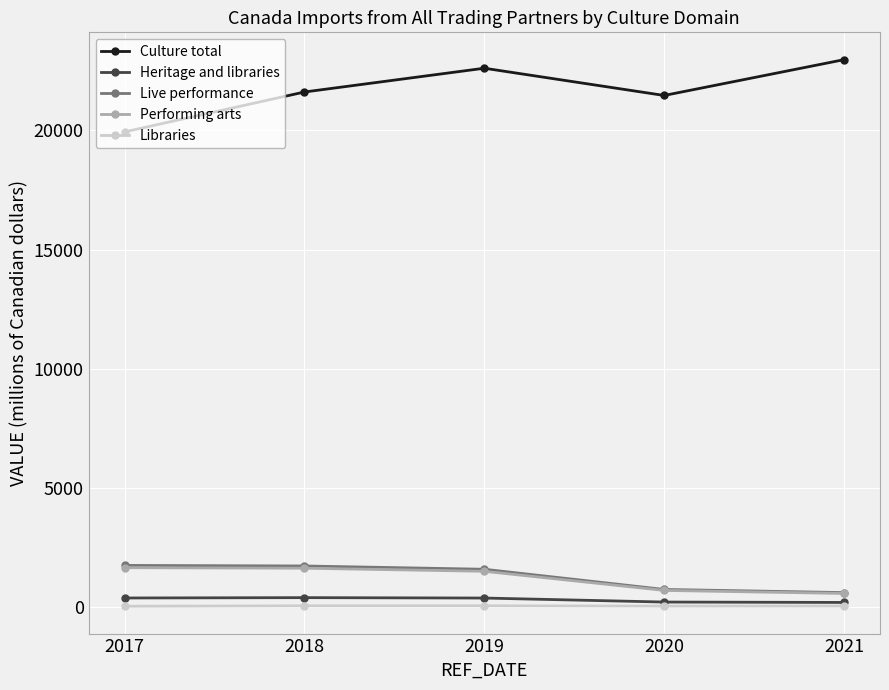

What is the lowest value of the Live performance series?

607.6